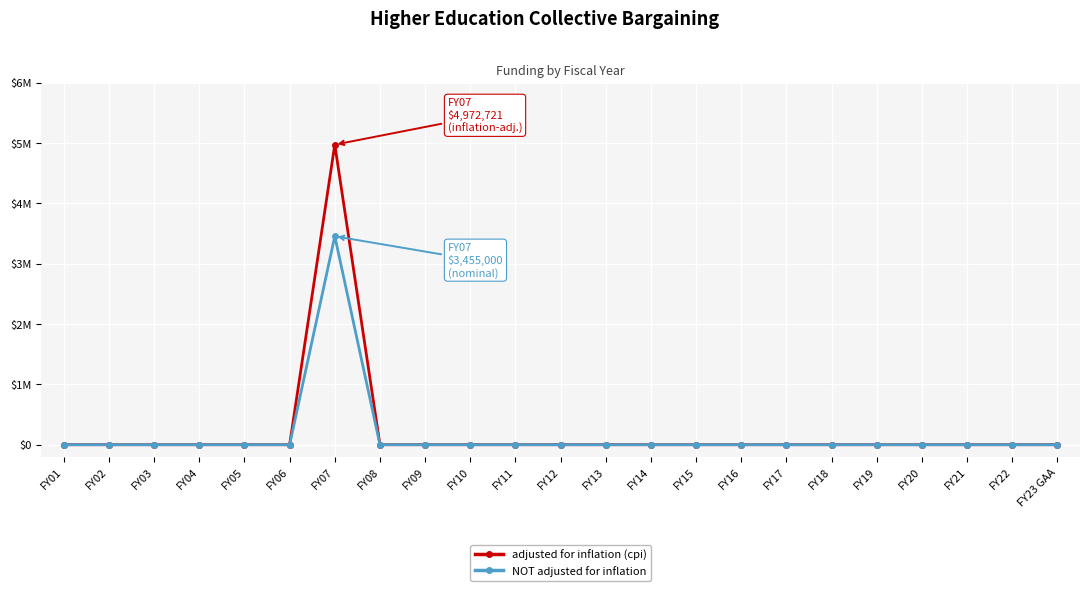

What is the sum of all NOT adjusted for inflation values?

3455000